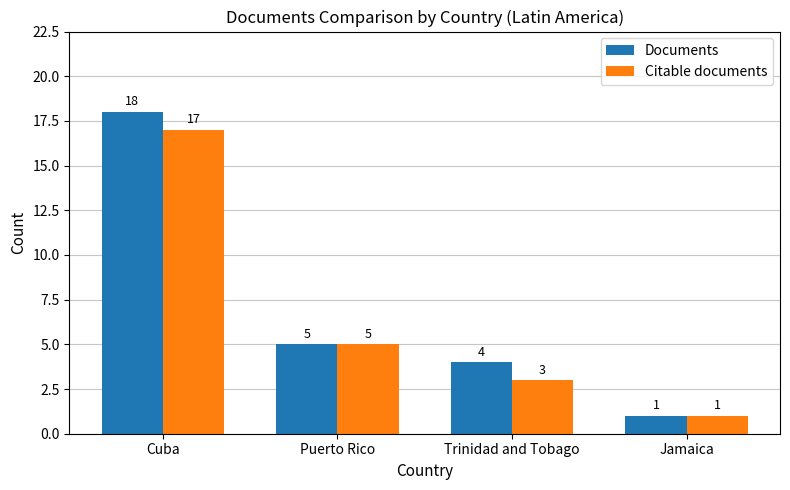

Rank the series by their maximum value, from highest to lowest.

Documents, Citable documents